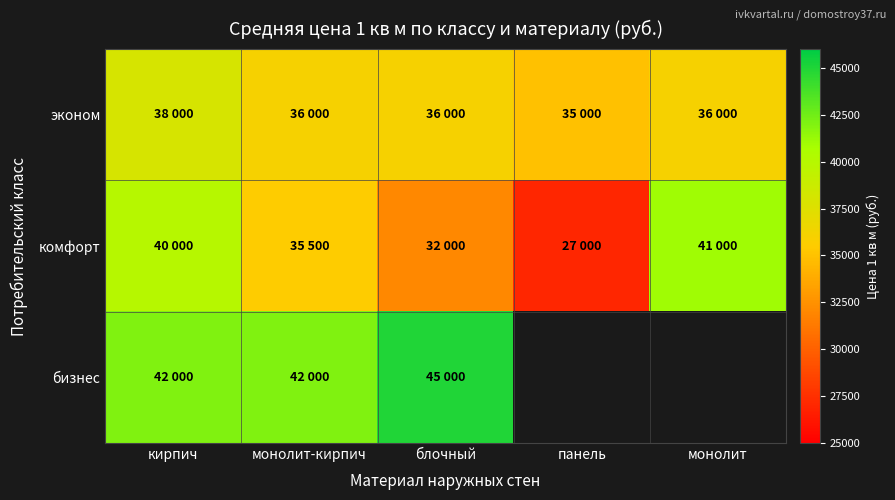

The бизнес series shows 28864.0 at кирпич. True or false?

False